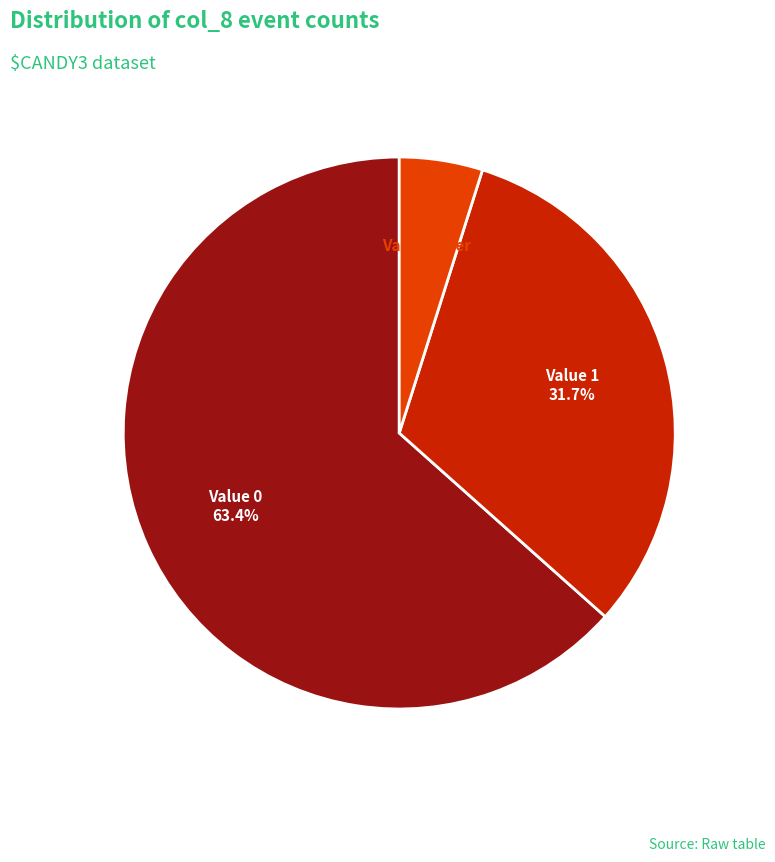

Does any single category account for the majority?

Yes